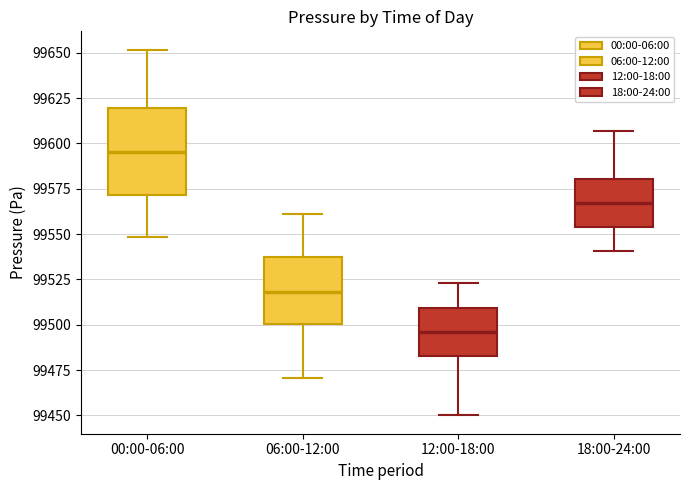

Which box has the highest median line?

00:00-06:00